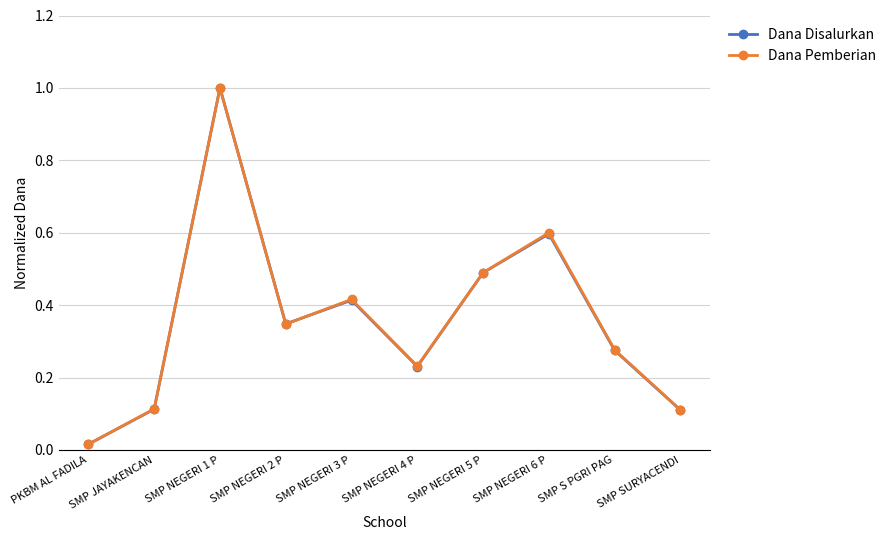

Where is the first local minimum for Dana Disalurkan?

SMP NEGERI 2 P